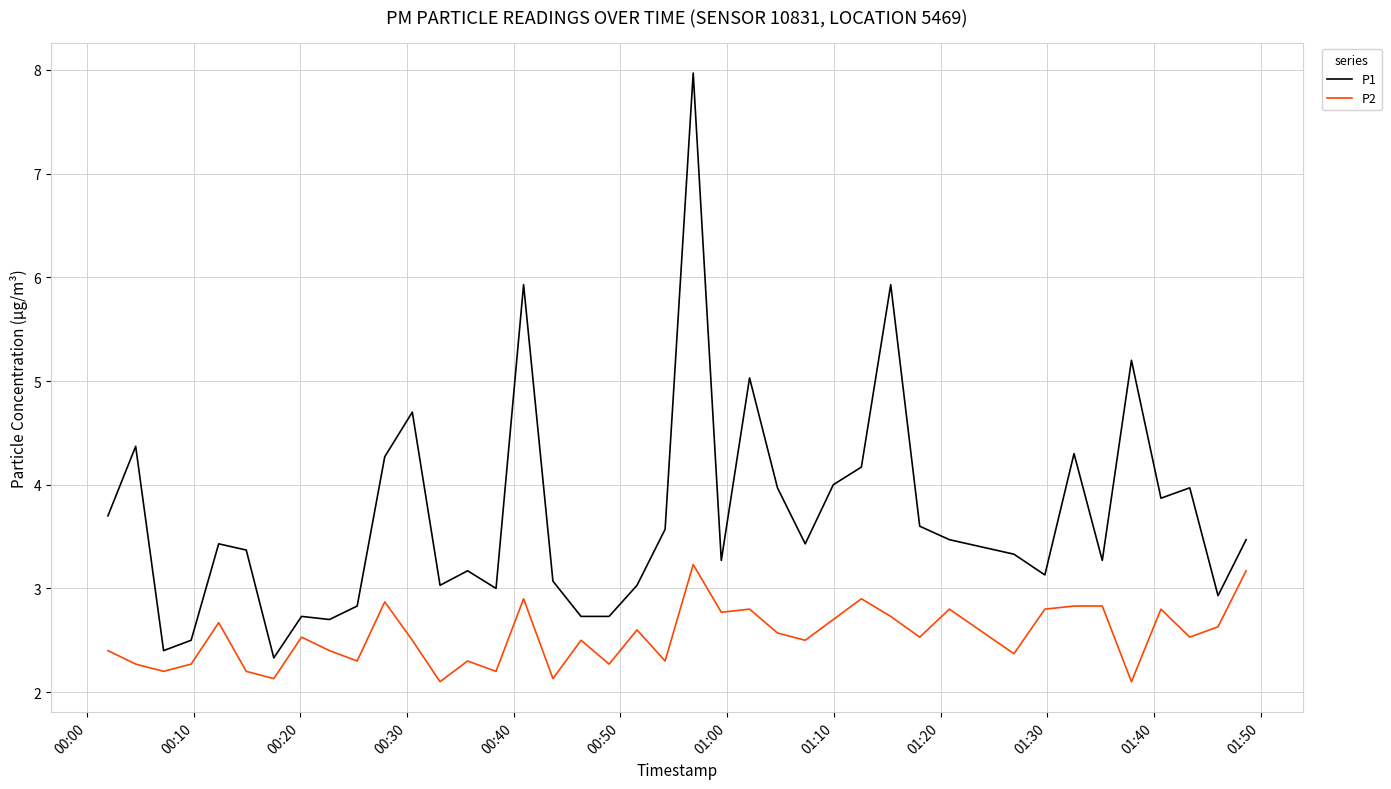

True or false: P1 and P2 intersect in this chart.

False